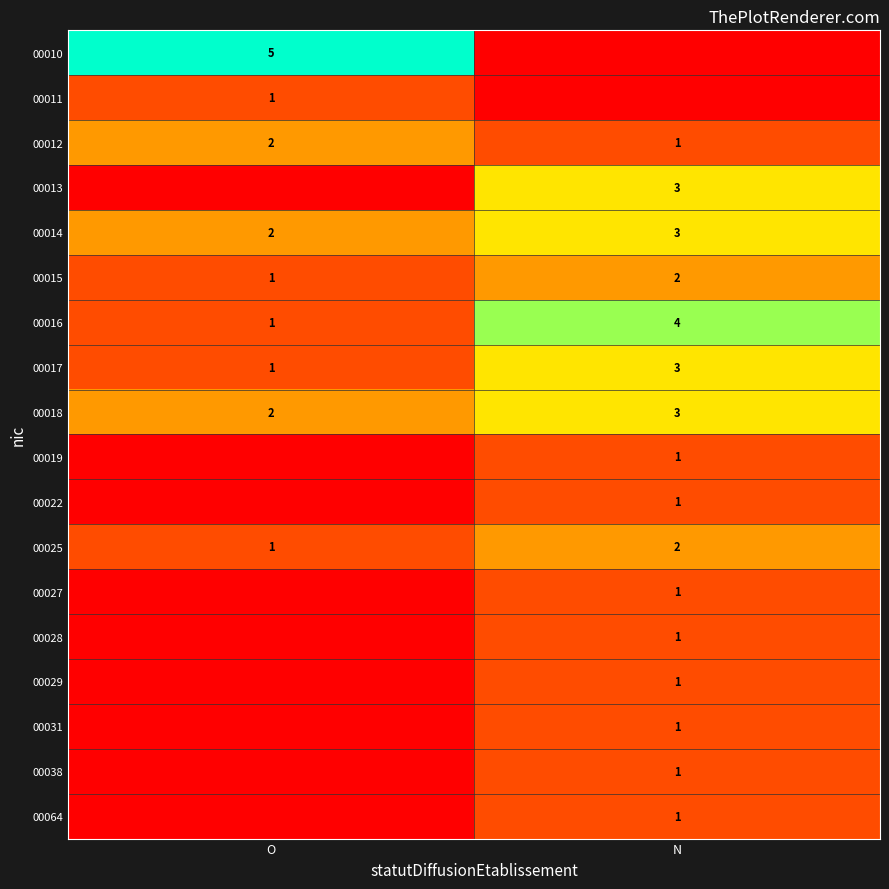

Where is 00016 nearest to the value 2?

O